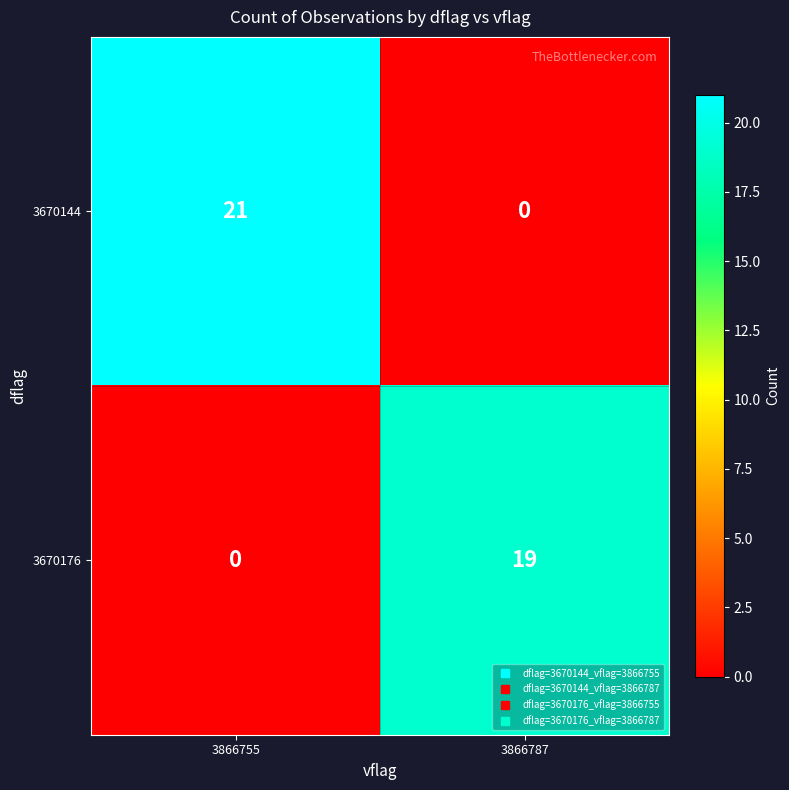

Reading right to left, transcribe all the data shown in this chart.

3670144: 3866787=0	3866755=21
3670176: 3866787=19	3866755=0